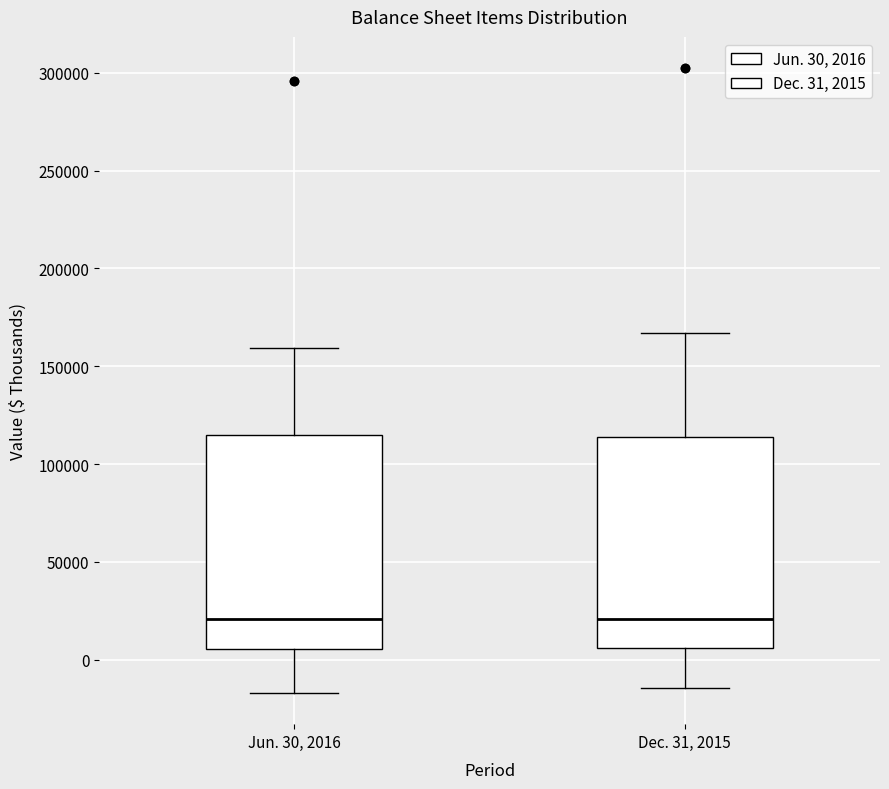

Where does the lower whisker of the box for Dec. 31, 2015 end on the y-axis? The values are not printed on the chart, so give them approximately, as read against the axis.

-15000